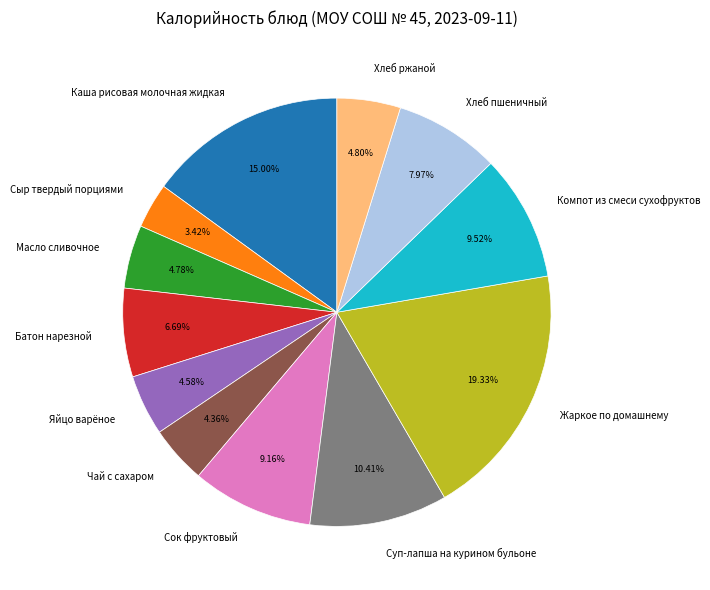

Which has a higher value, Жаркое по домашнему or Хлеб ржаной?

Жаркое по домашнему